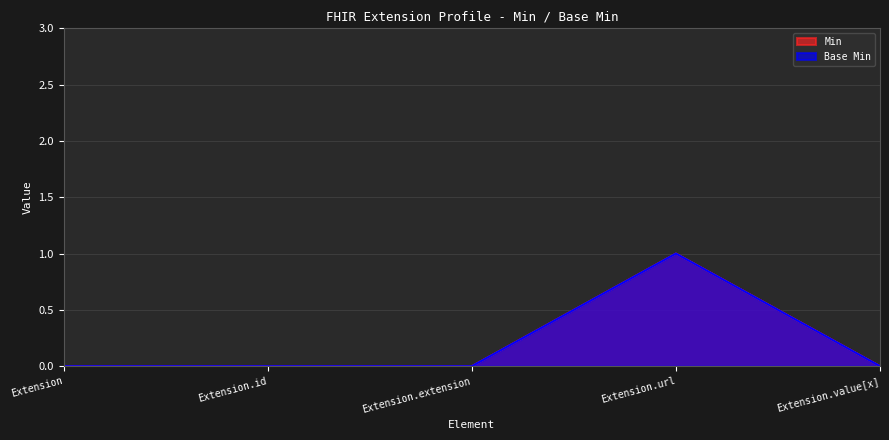

Between Extension and Extension.url, which is larger?

Extension.url